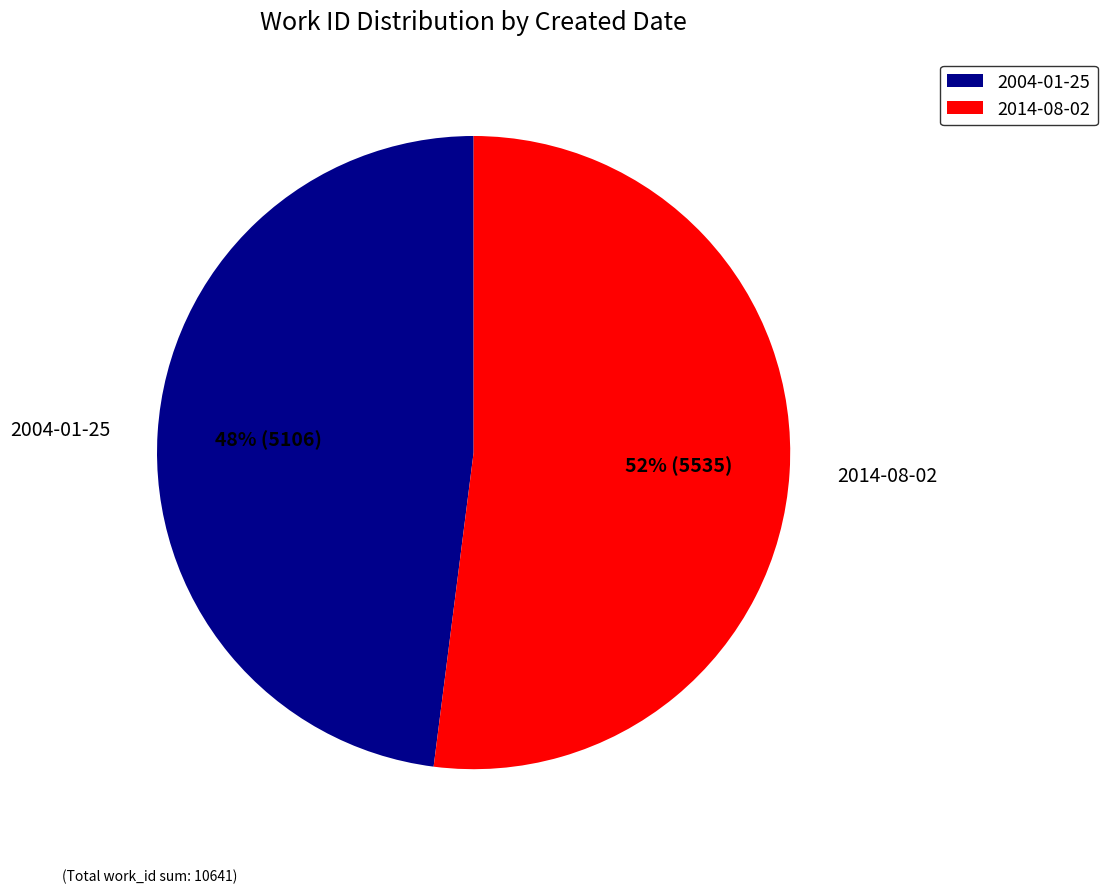

The 2014-08-02 slice represents 52% of the pie. True or false?

True